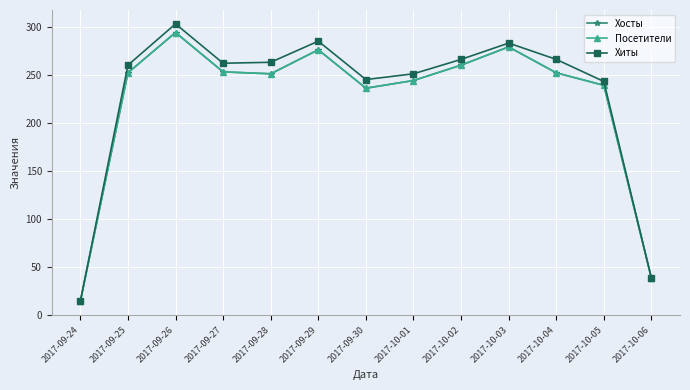

Is this an area chart (filled region under the line)?

No